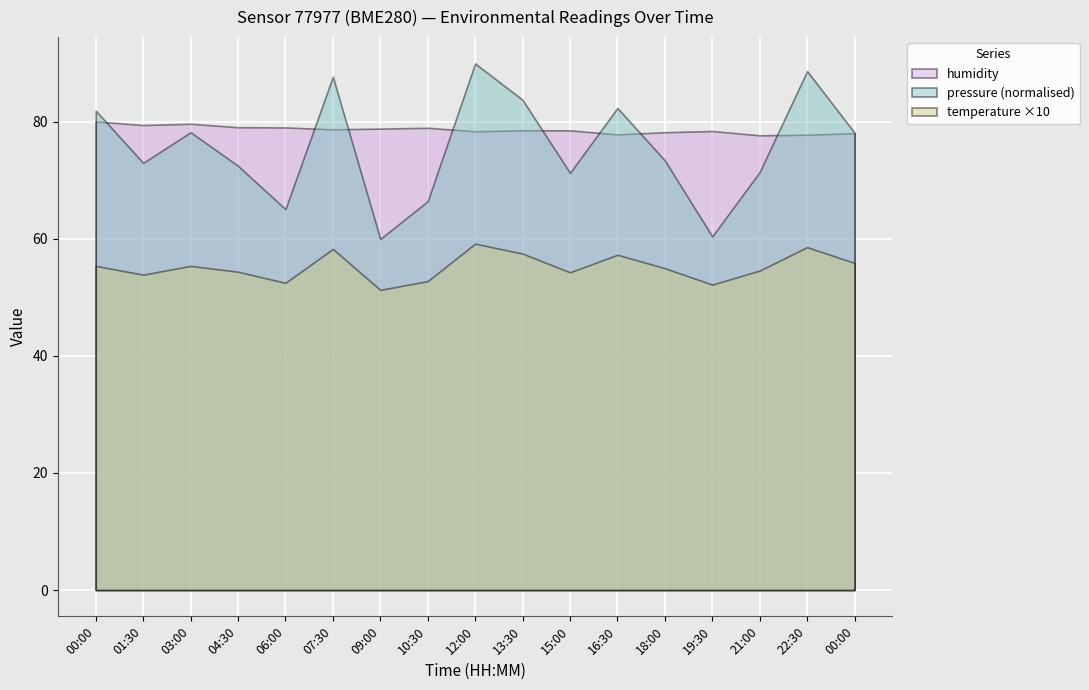

What are all the series names shown in the legend?

humidity, pressure (normalised), temperature ×10